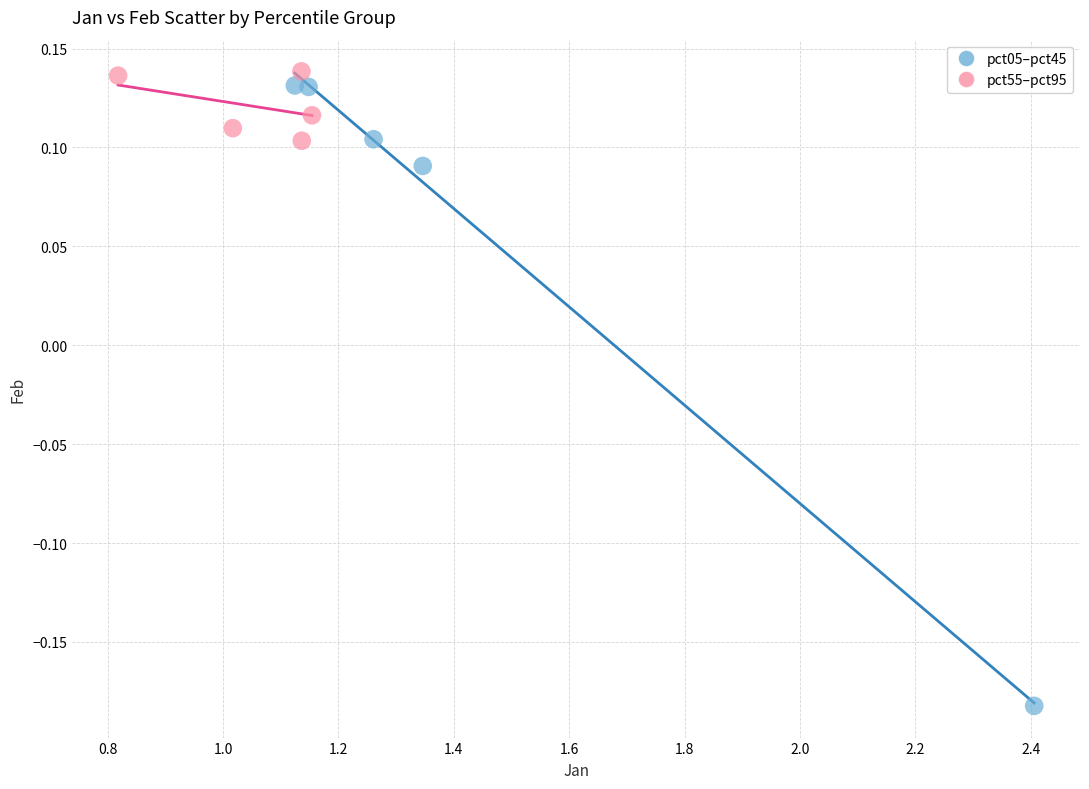

Which series reaches the minimum Y coordinate?

pct05–pct45